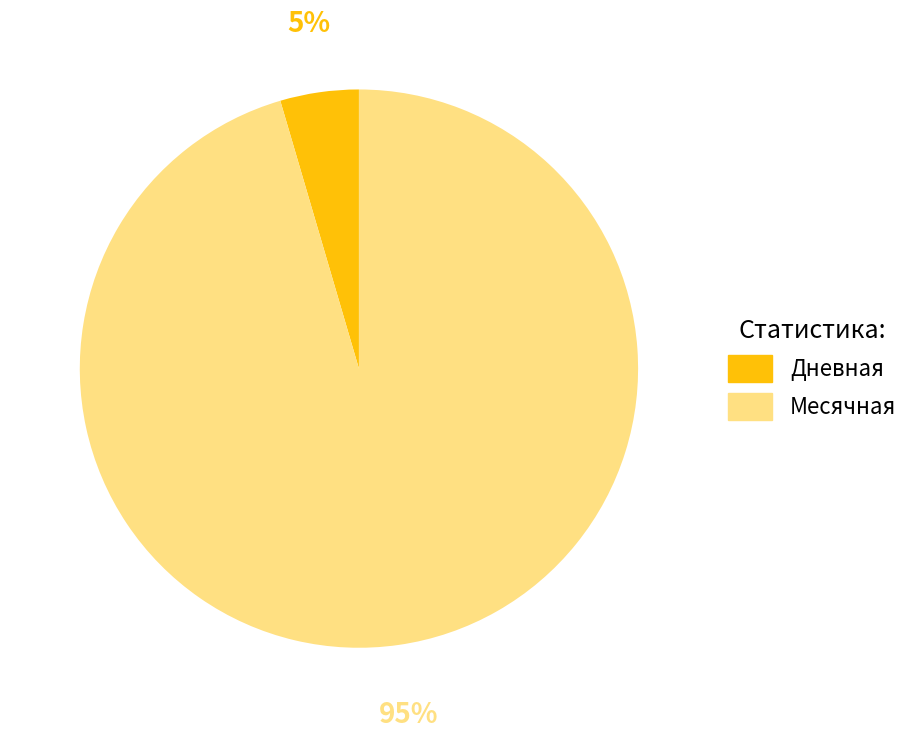

What is the largest slice in the pie chart?

Месячная